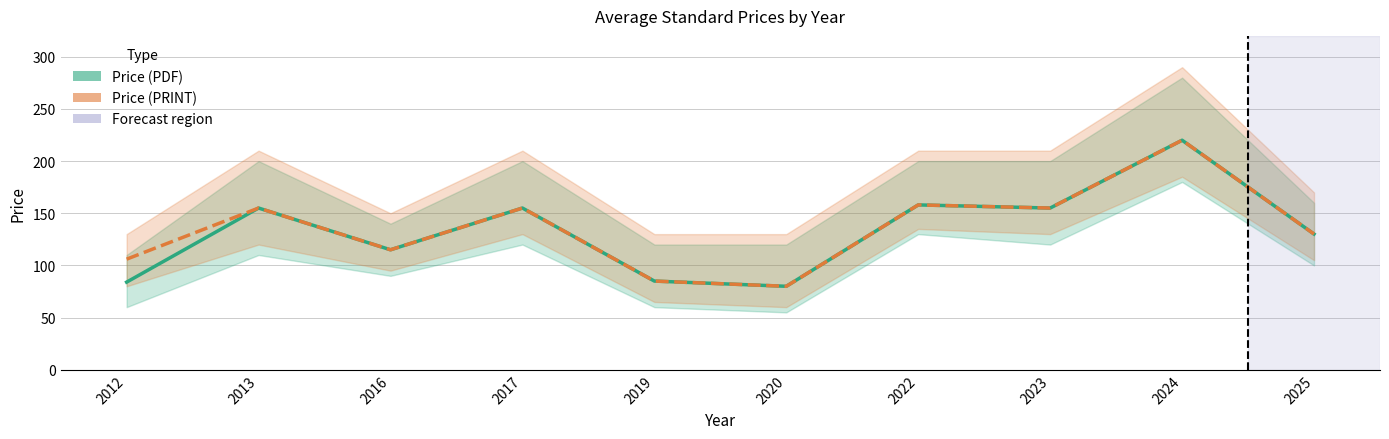

Reading left to right, what are all the values shown in this chart?

Price (PDF): 2012=84.0	2013=155.0	2016=115.0	2017=155.0	2019=85.0	2020=80.0	2022=158.0	2023=155.0	2024=220.0	2025=130.1
Price (PRINT): 2012=106.0	2013=155.0	2016=115.0	2017=155.0	2019=85.0	2020=80.0	2022=158.0	2023=155.0	2024=220.0	2025=130.1